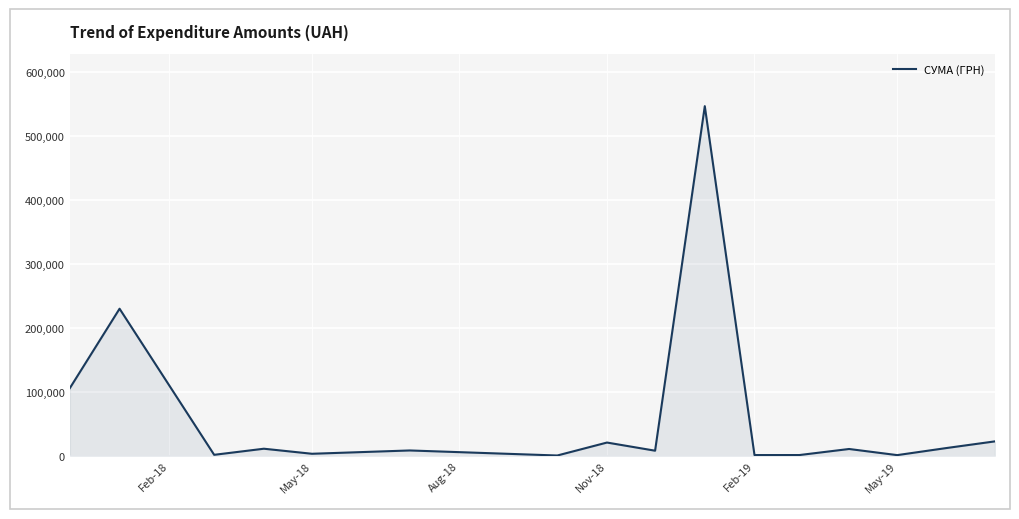

What is the difference between the maximum and minimum values?

546569.7